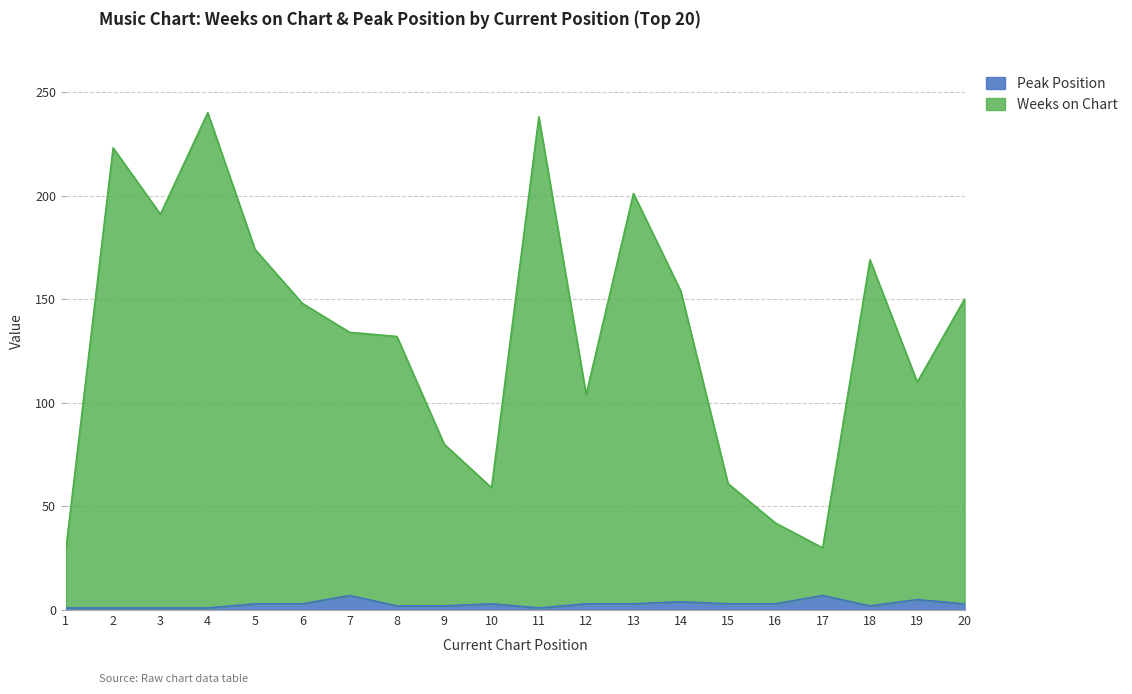

Is it true that Weeks on Chart equals 104 at 12?

True